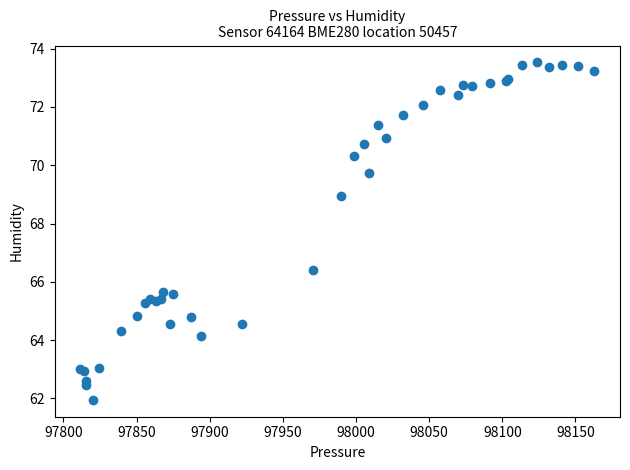

What Y value in the scatter plot is closest to 67?

66.4